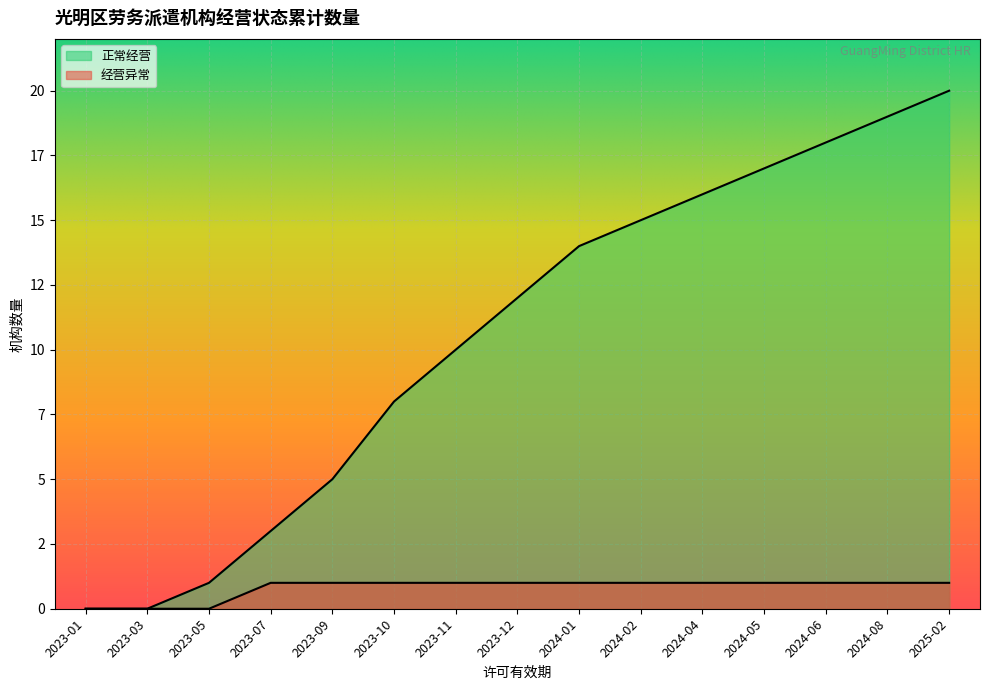

What position from the right is 2024-05?

4